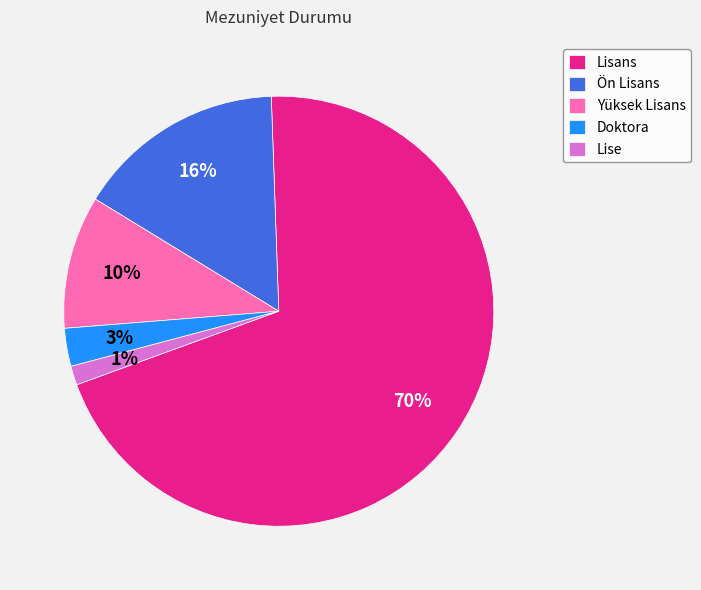

To the nearest percent, what is the difference between the Yüksek Lisans and Lisans slice percentages?

60%